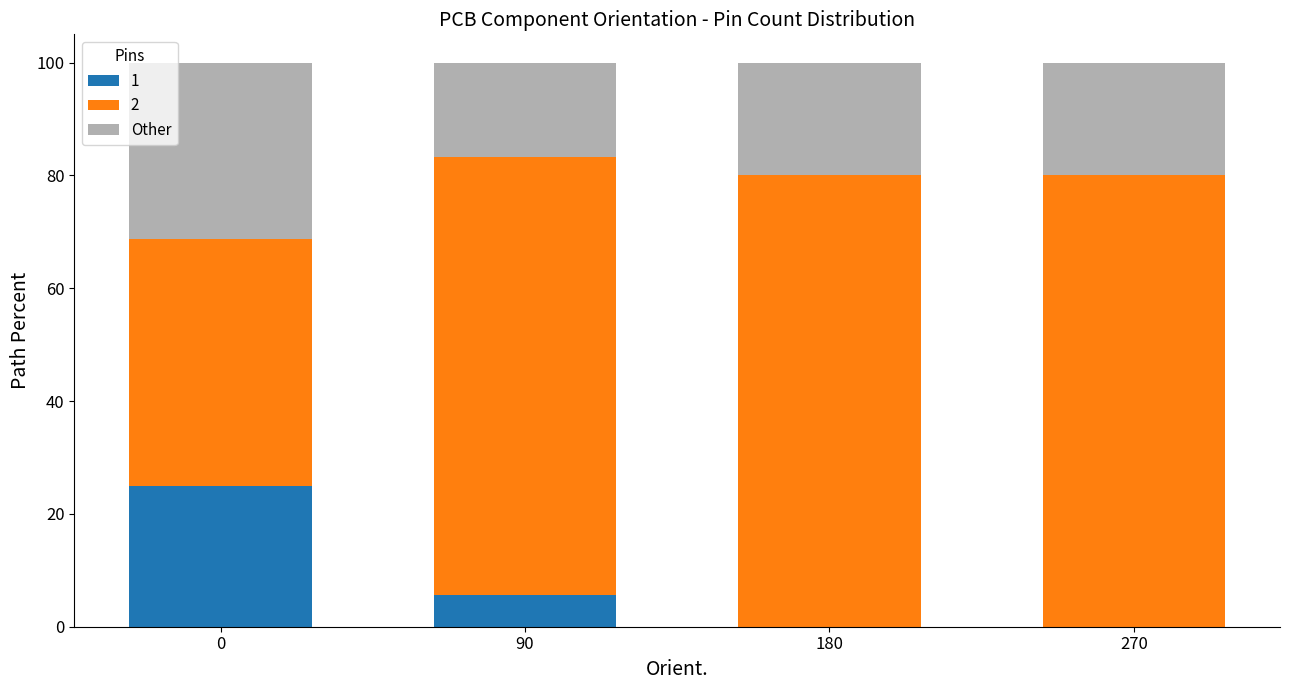

What is the highest value of the 1 series?

25.0